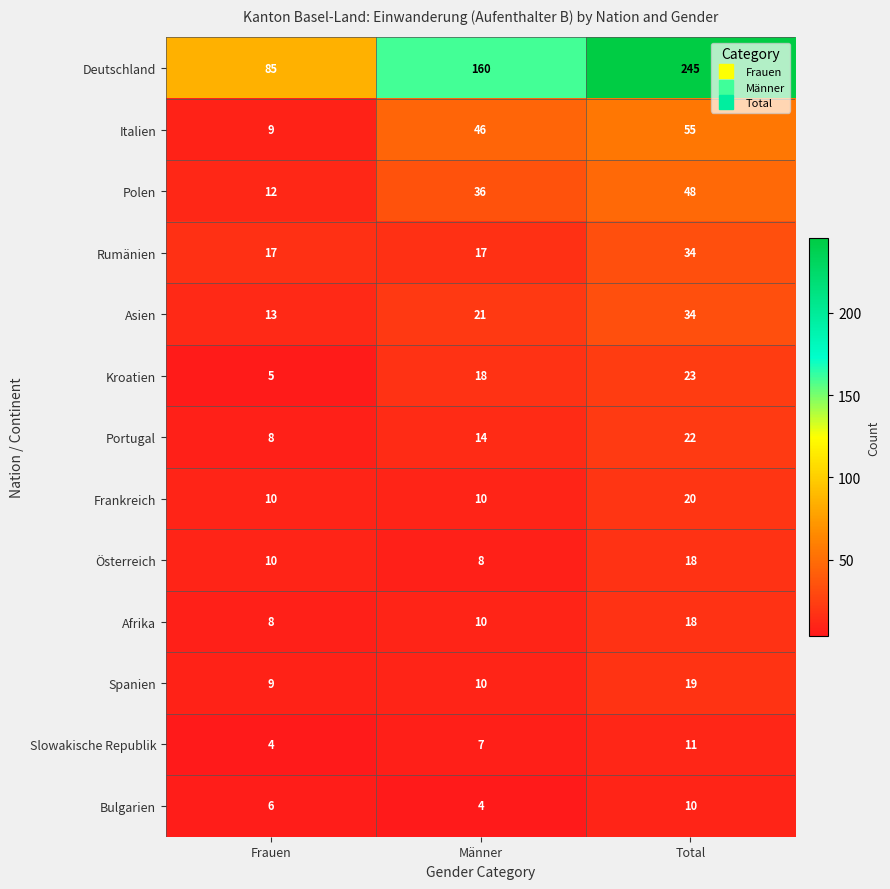

The value of Deutschland at Frauen is 85. True or false?

True